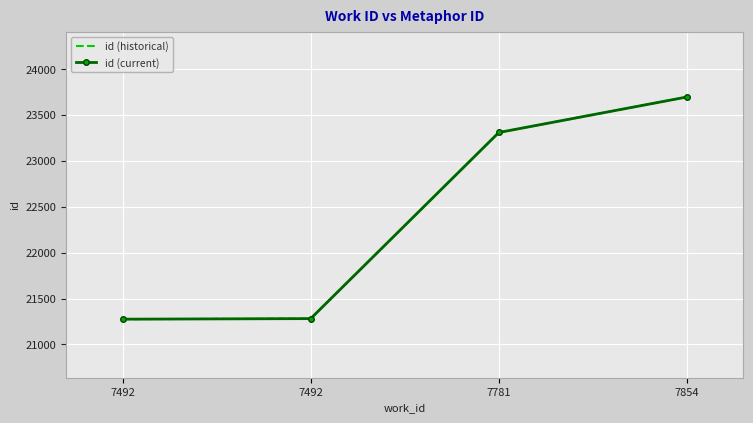

True or false: id (current) and id (historical) intersect in this chart.

False